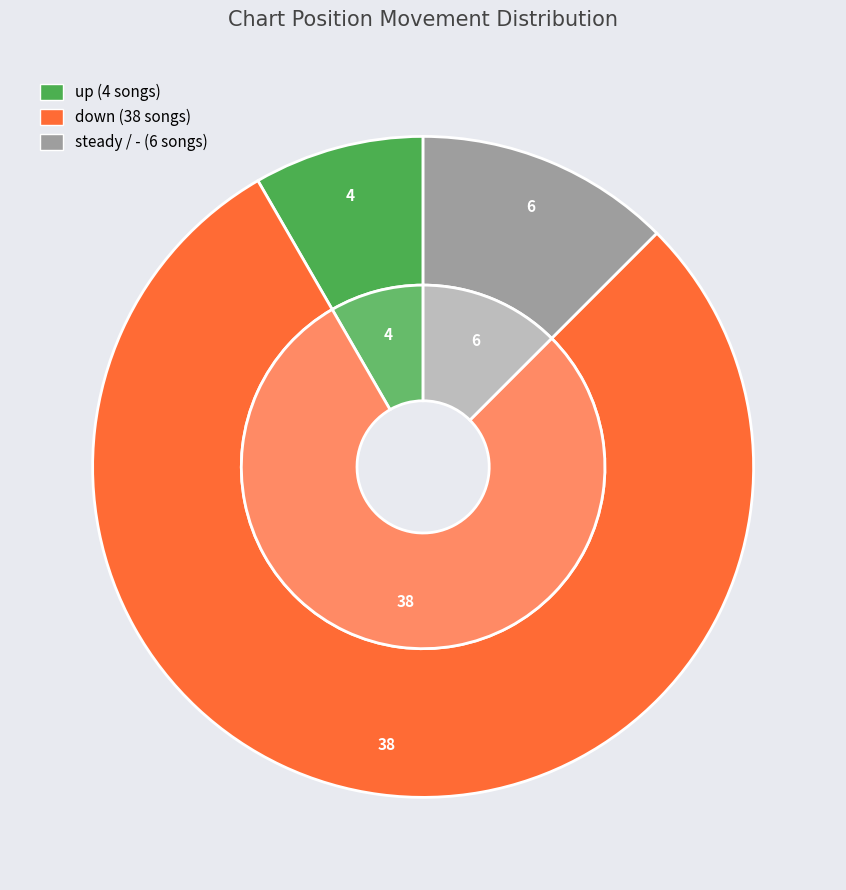

Approximately how many times larger is the value at up compared to down?

0.1